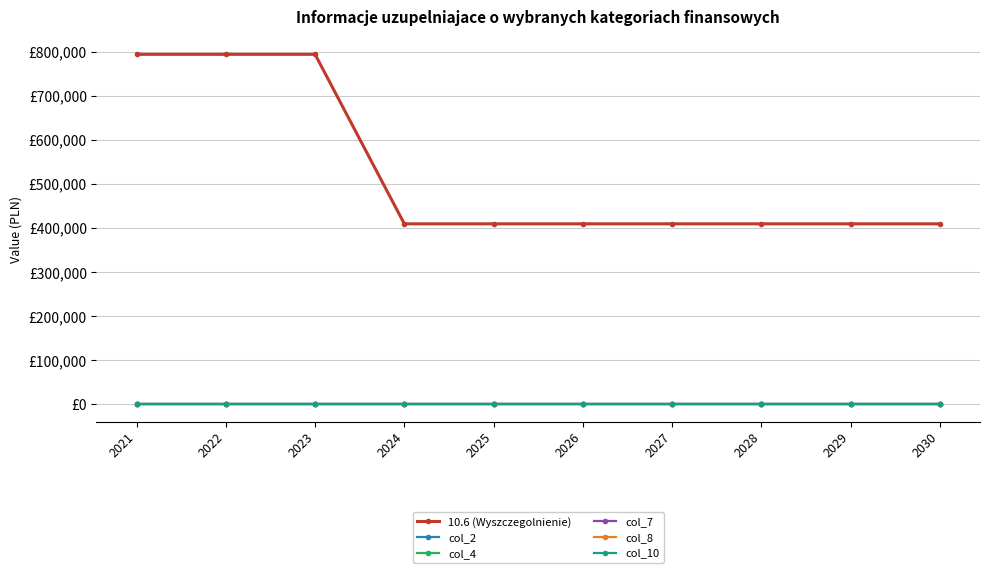

List the labels in order of col_2 value, smallest first.

2021, 2022, 2023, 2024, 2025, 2026, 2027, 2028, 2029, 2030